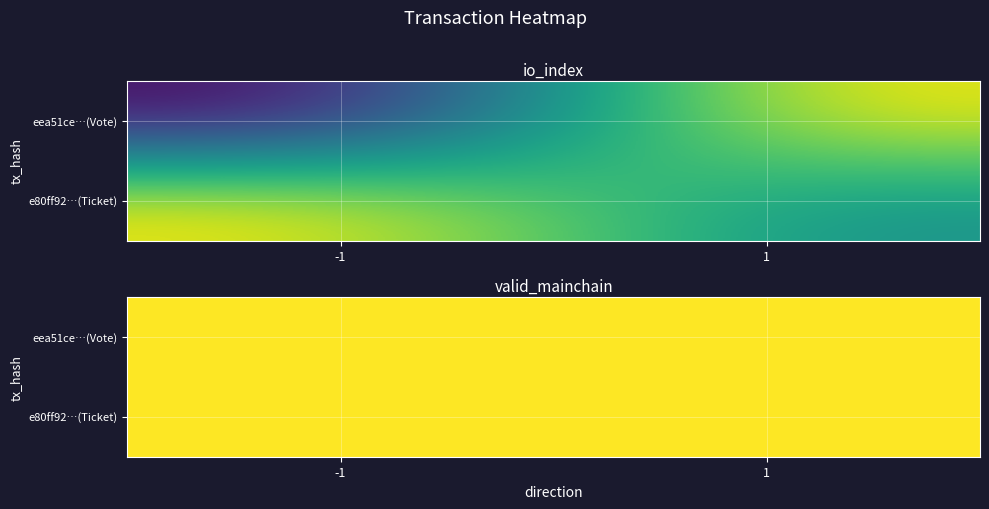

Is the value of eea51ce29d1e49b42a19b4986744309555adbee at 1 greater than the value of e80ff925b87e4a19addf6a82ed4b3ad48631598 at 1?

Yes